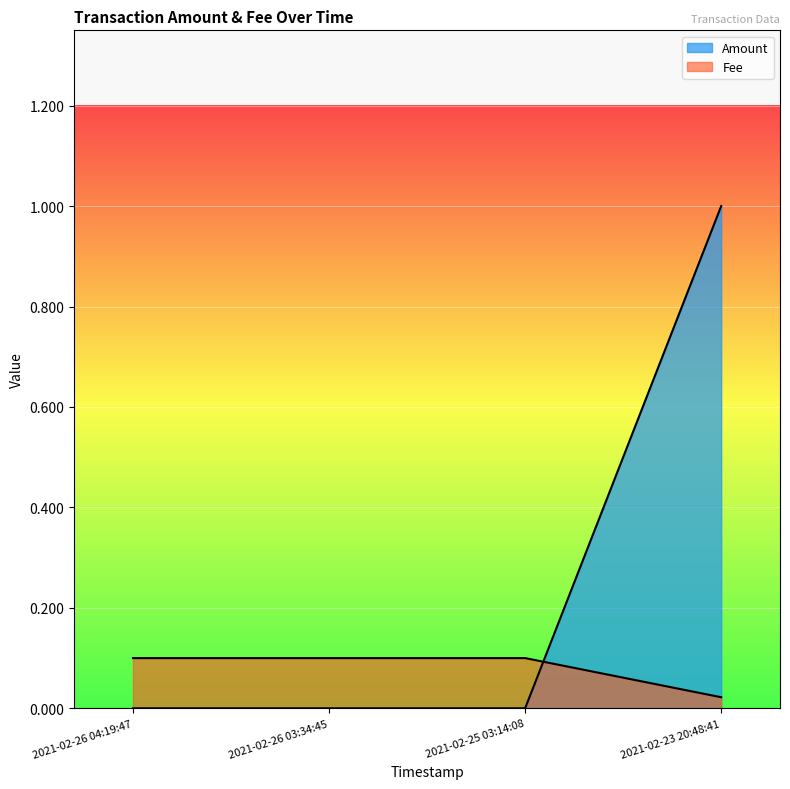

Which has a higher value, 2021-02-26 03:34:45 or 2021-02-25 03:14:08?

2021-02-26 03:34:45